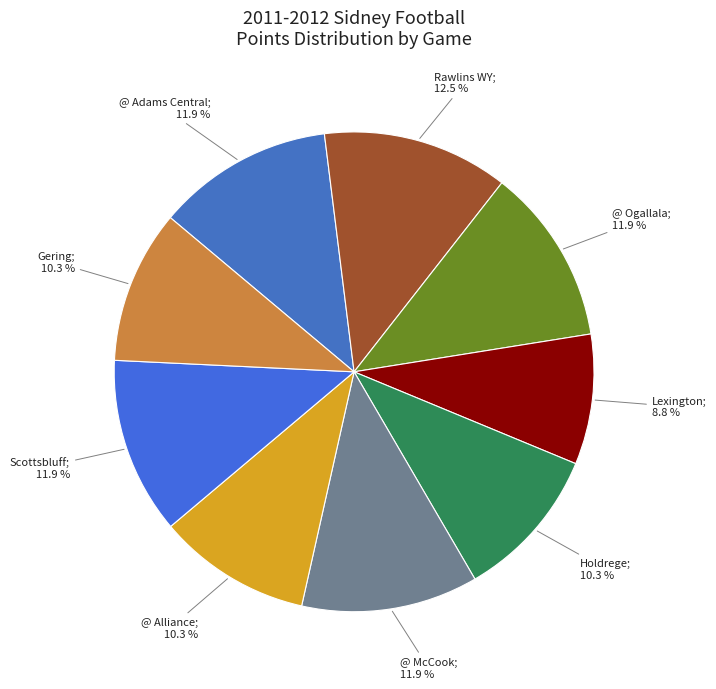

Rank the categories by value from lowest to highest.

Lexington, Holdrege, @ Alliance, Gering, @ Adams Central, @ Ogallala, @ McCook, Scottsbluff, Rawlins WY